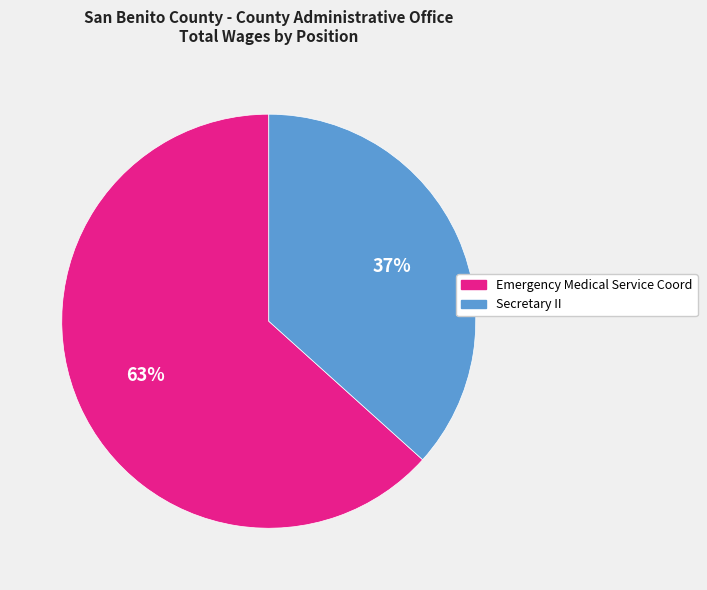

Does Secretary II account for over 50% of the chart?

No